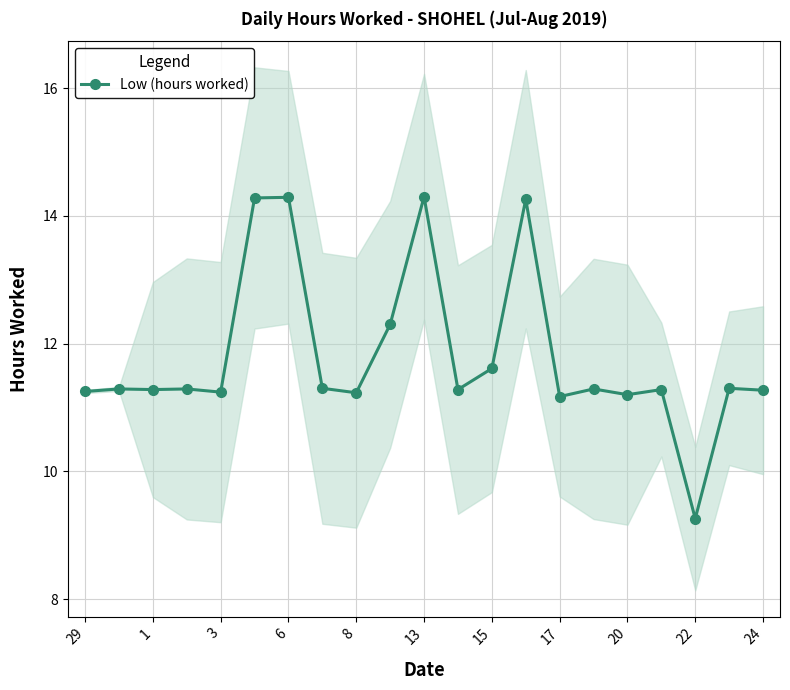

What is the value of the 21st point from the left?

11.2